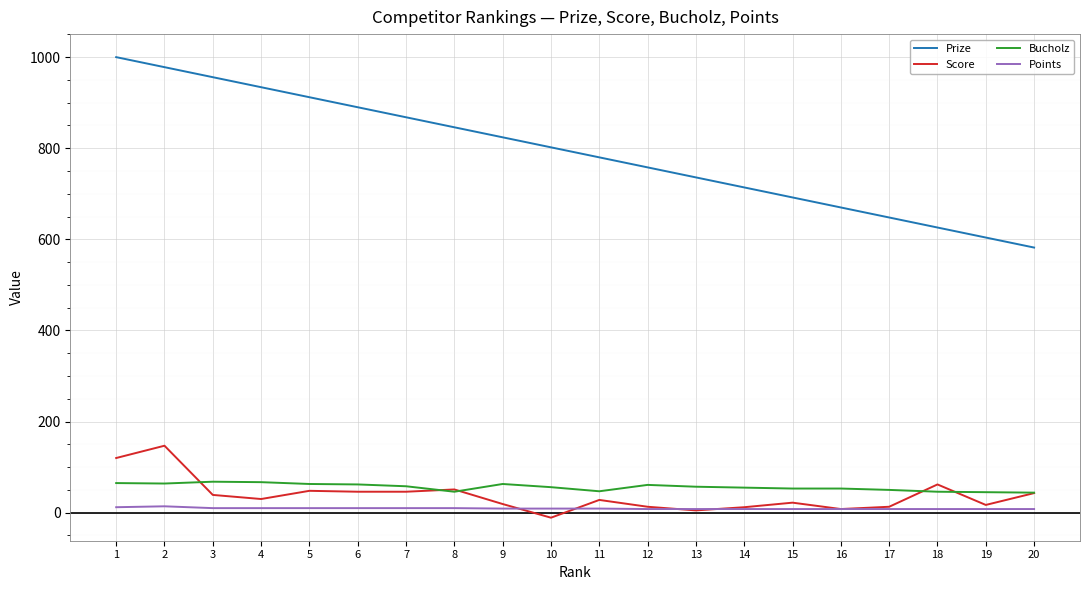

True or false: Prize and Bucholz cross at least once.

False